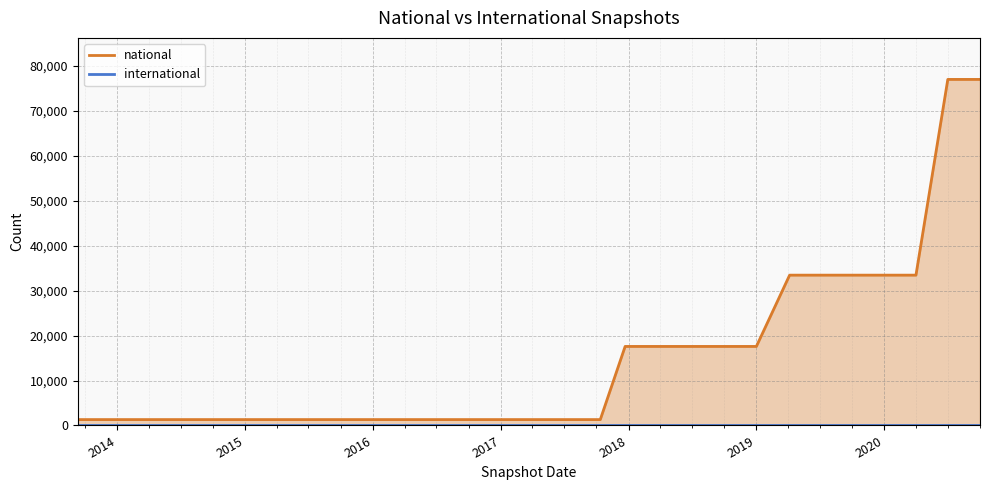

What is the sum of all national values?

430177